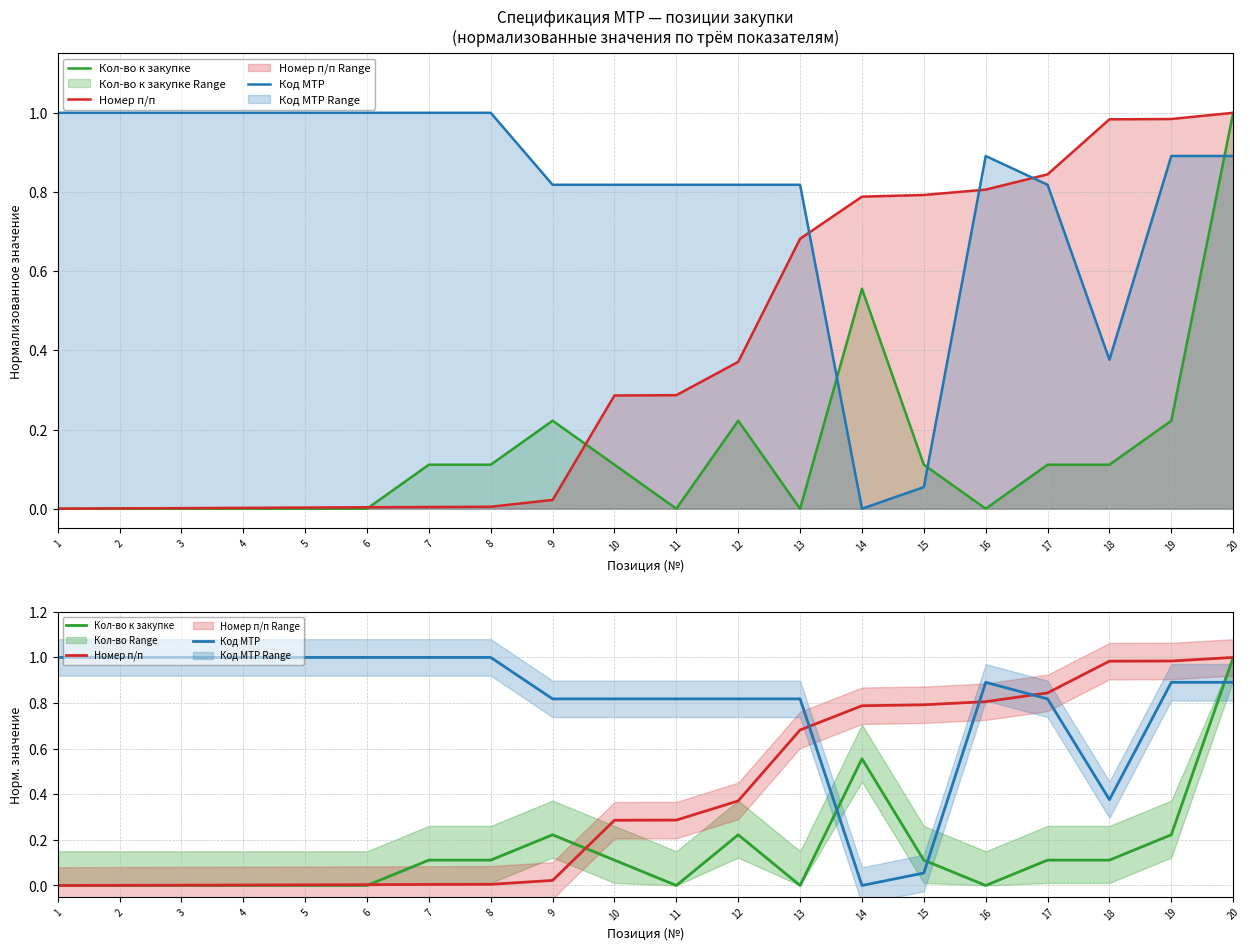

How many times do Номер п/п and Код МТР cross each other?

3